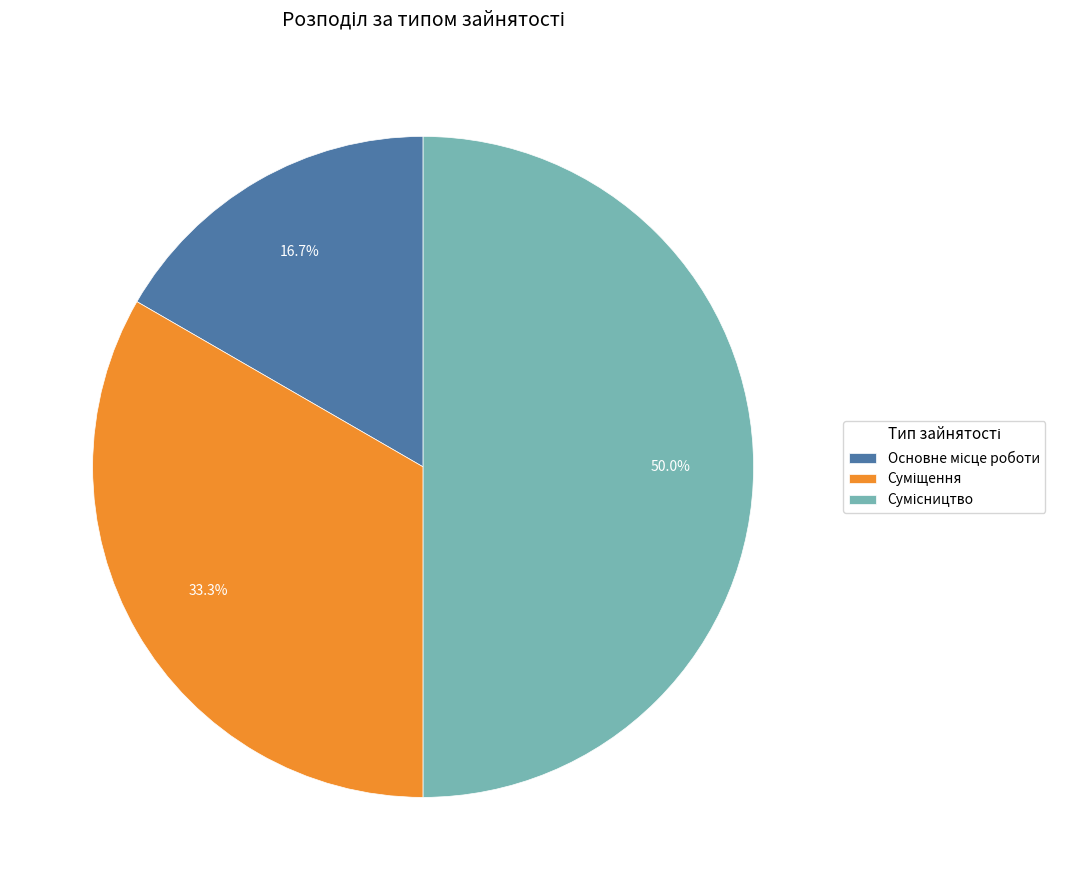

How many segments does this pie chart have?

3